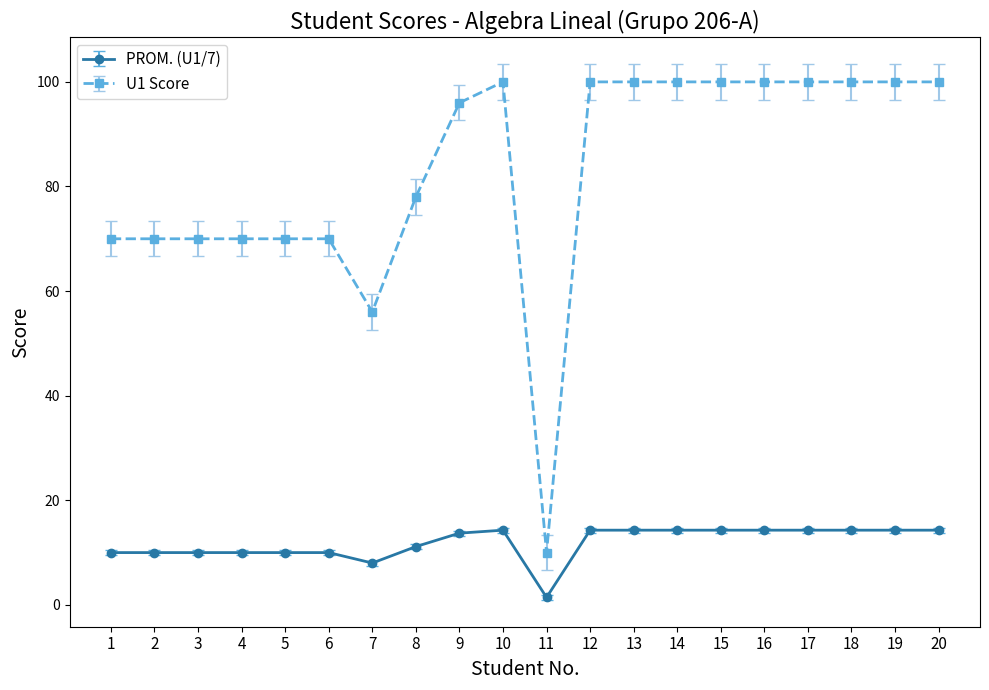

Which series changed the most between 3 and 7?

U1 Score